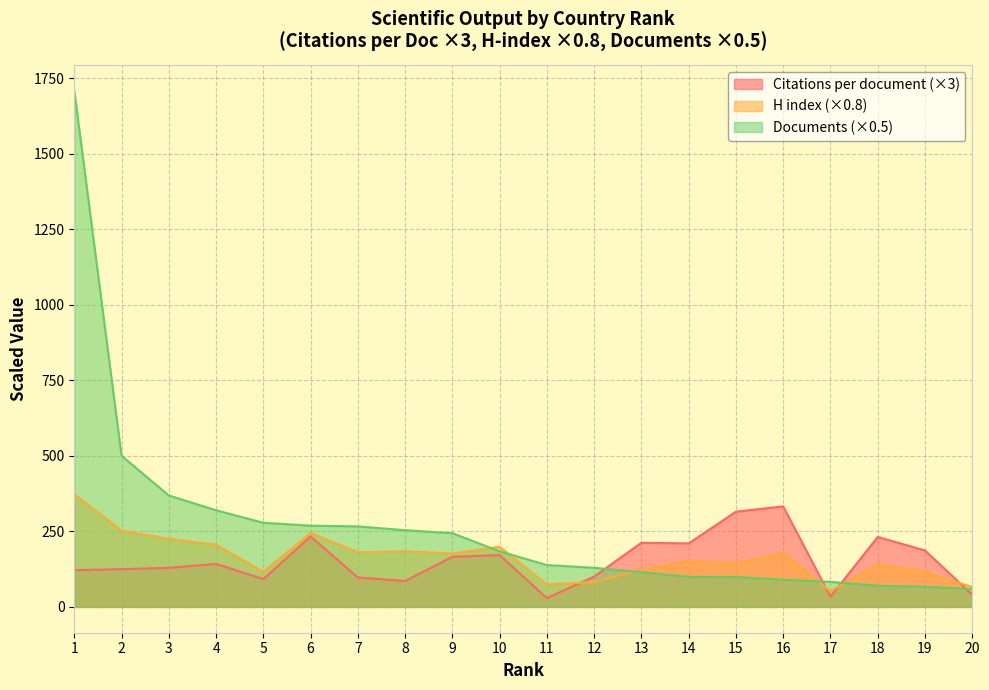

The value of Documents at 12 is 67.7. True or false?

False